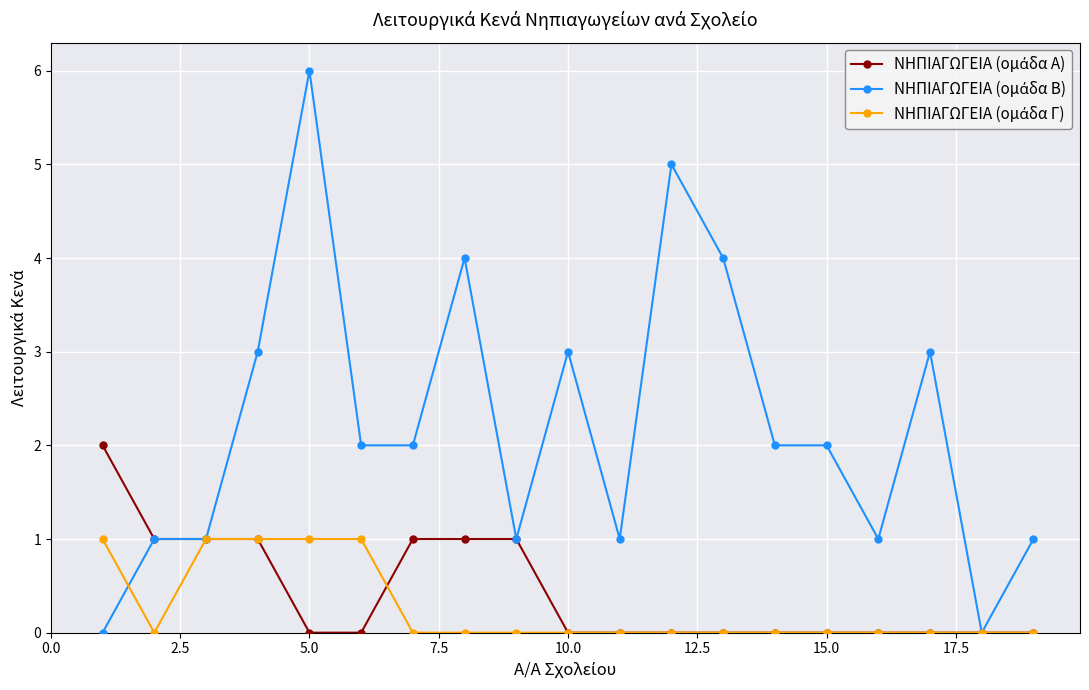

How many lines are shown in the chart?

3